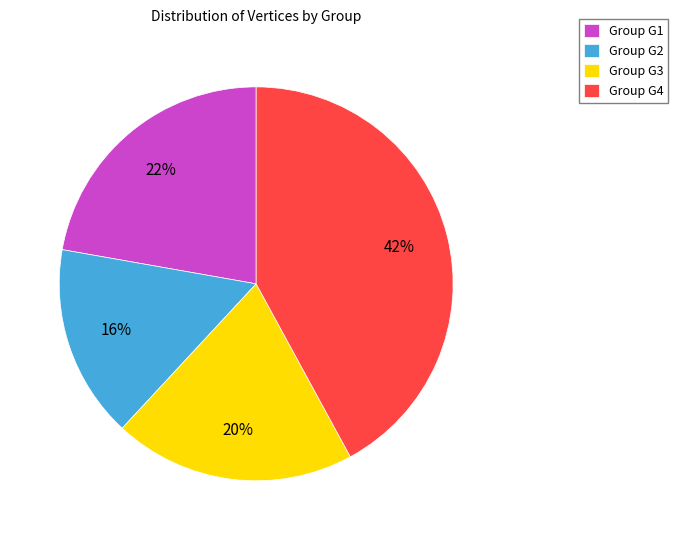

To the nearest percent, what portion does Group G3 represent?

20%